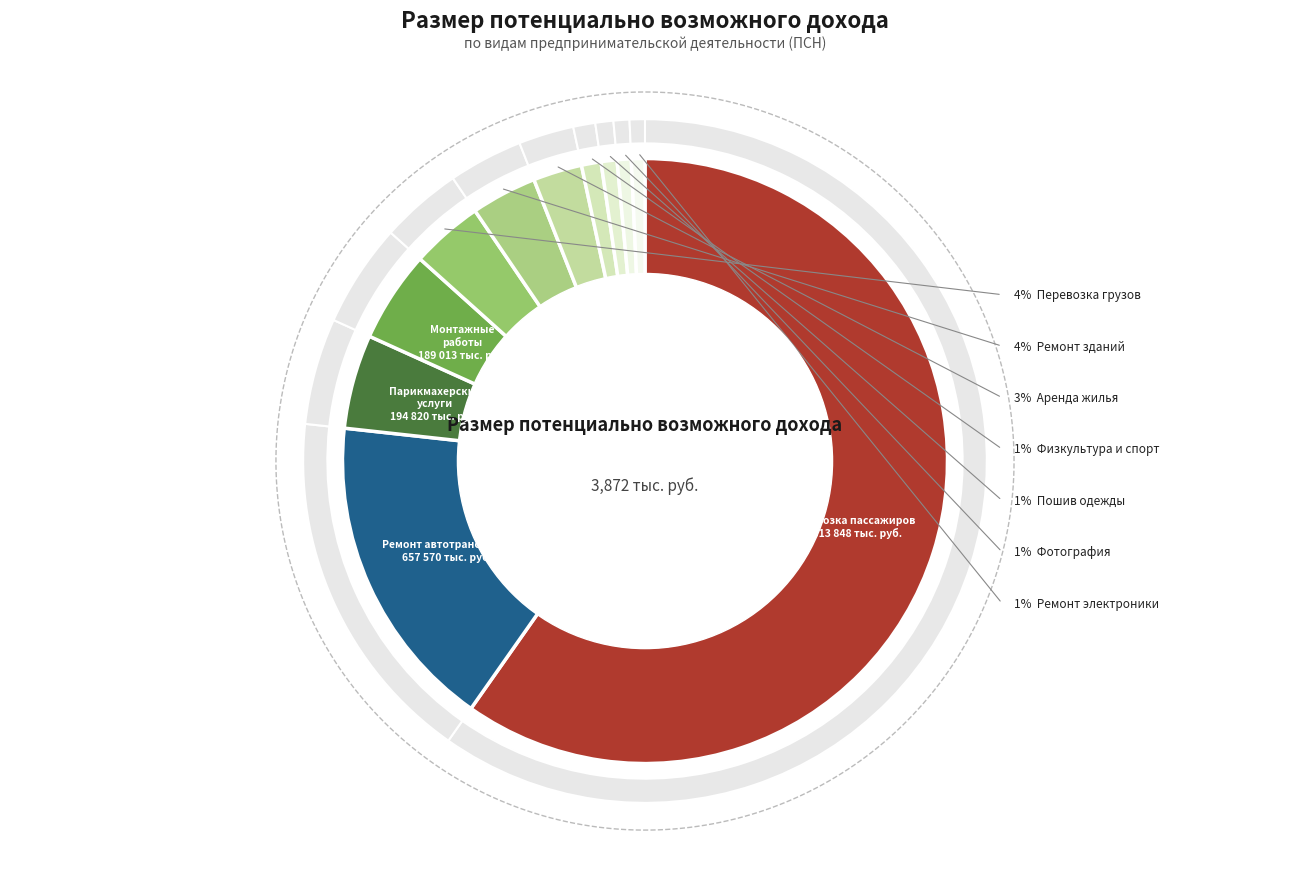

Is there a majority slice in this chart?

Yes